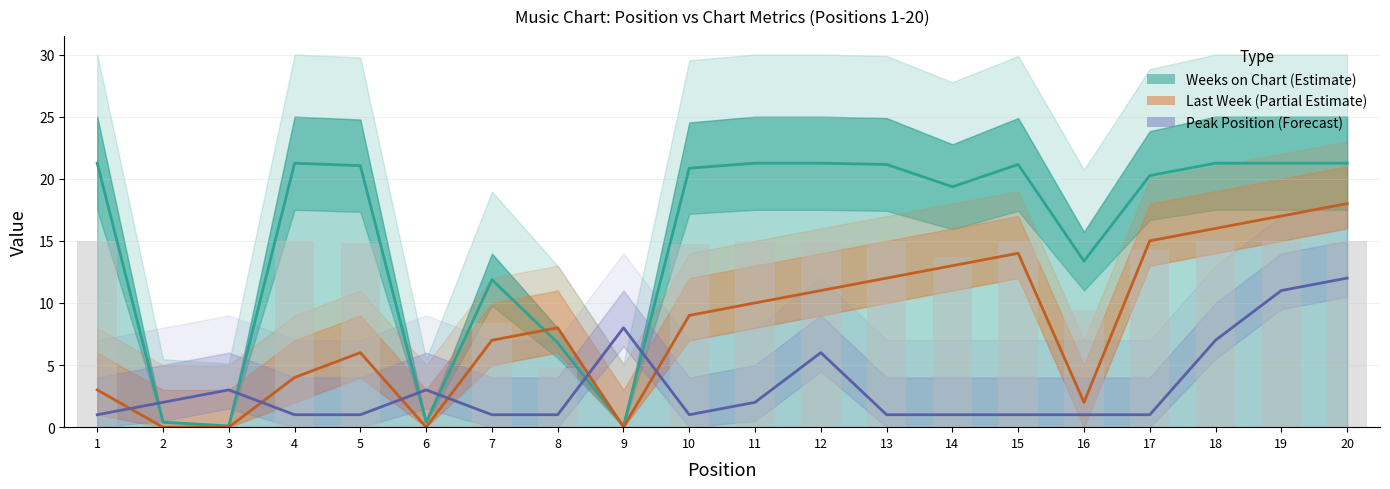

What is the spread (max minus min) of values at 2?

2.0